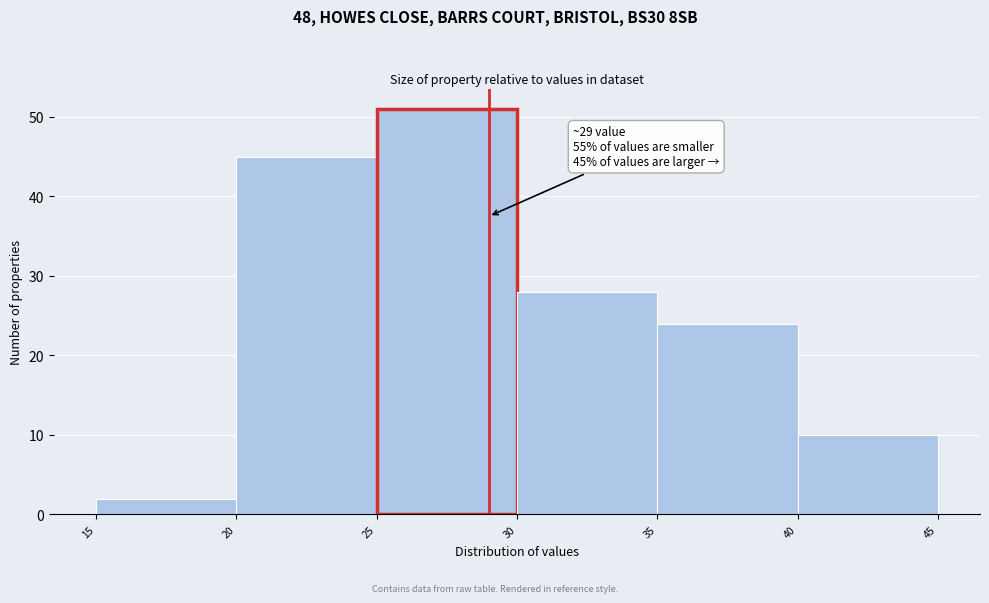

Over which range of the x-axis is the bar tallest?

25 to 30